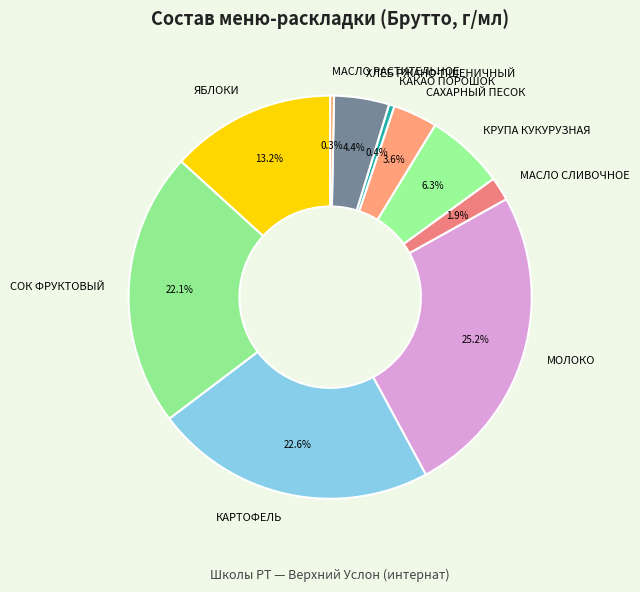

What is the largest slice in the pie chart?

МОЛОКО